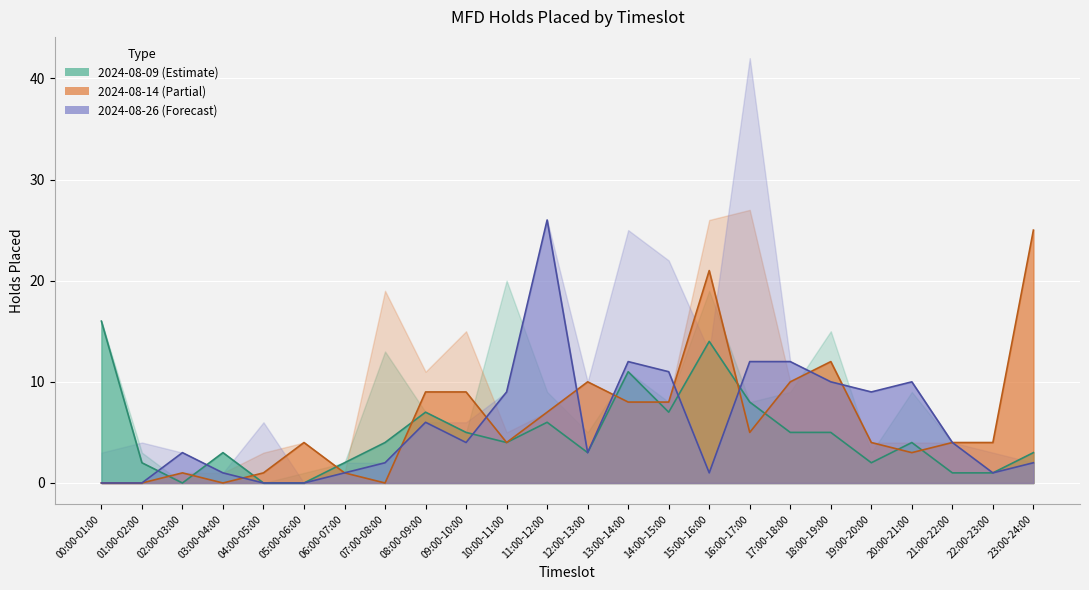

How many lines are shown in the chart?

3